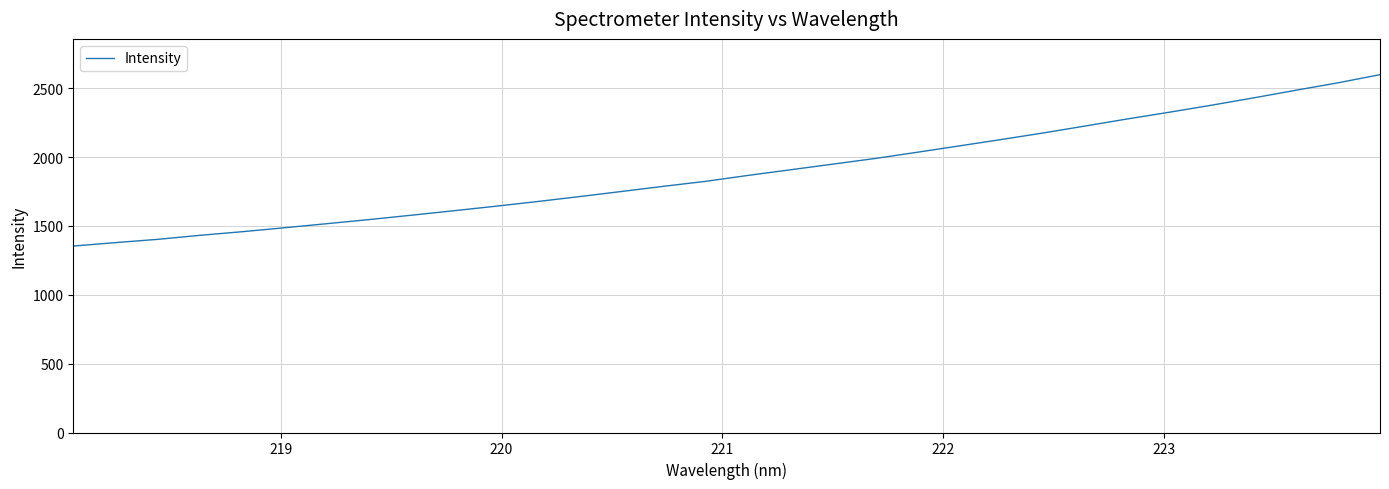

What is the minimum value shown in the chart?

1353.7